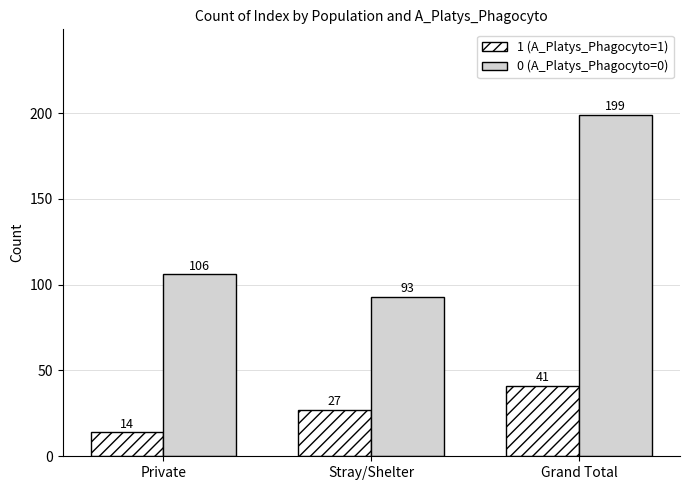

List the series in order of their peak value, highest first.

0 (A_Platys_Phagocyto=0), 1 (A_Platys_Phagocyto=1)